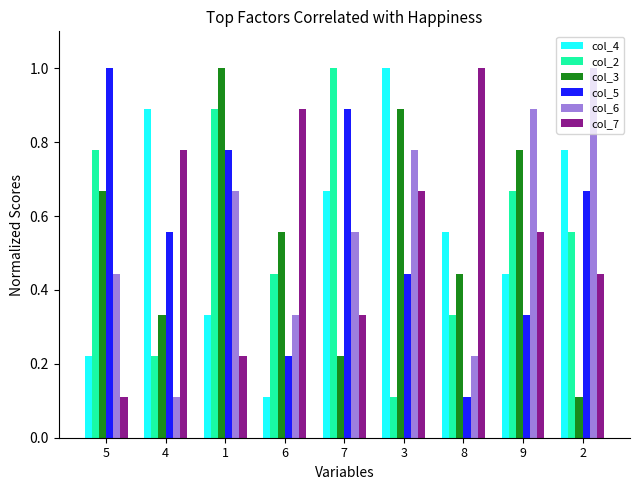

What is the label of the 8th bar from the left?

9